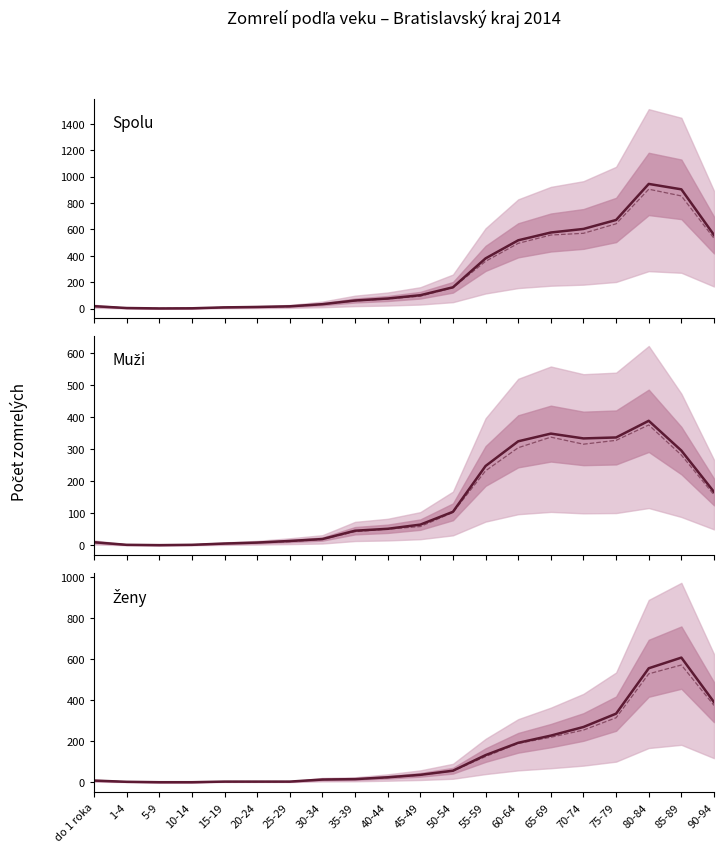

Where is the first local maximum for Ženy?

85-89